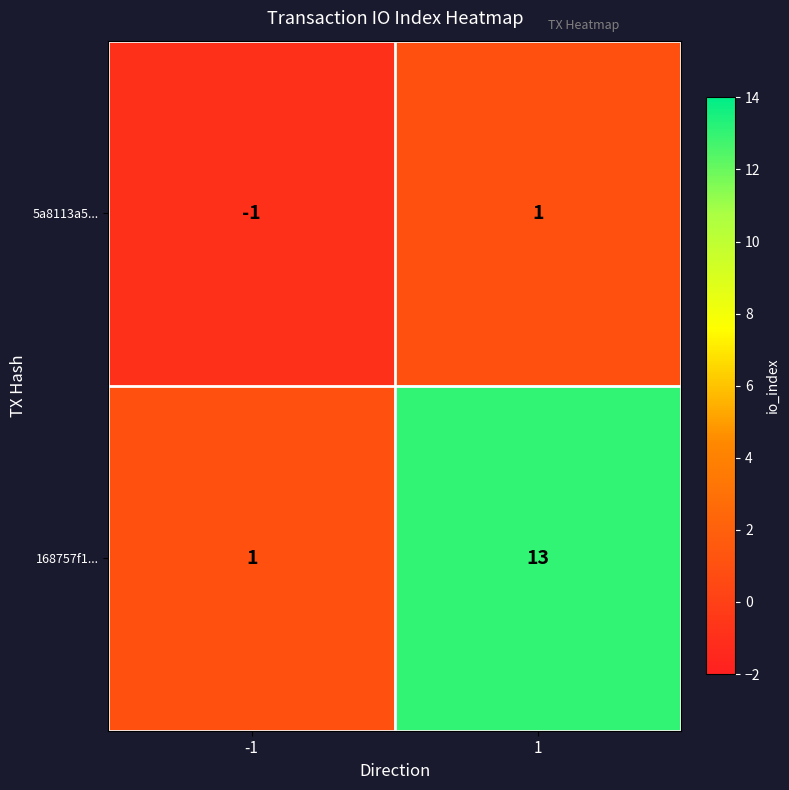

How many positive values does the 5a8113a5... series have?

1